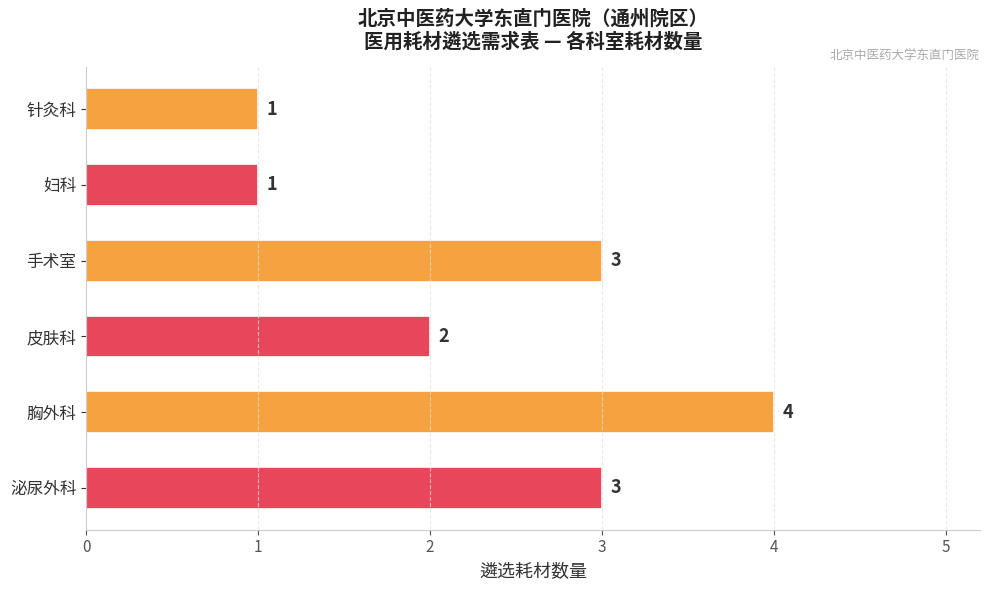

Is it true that the value at 手术室 is 3?

True